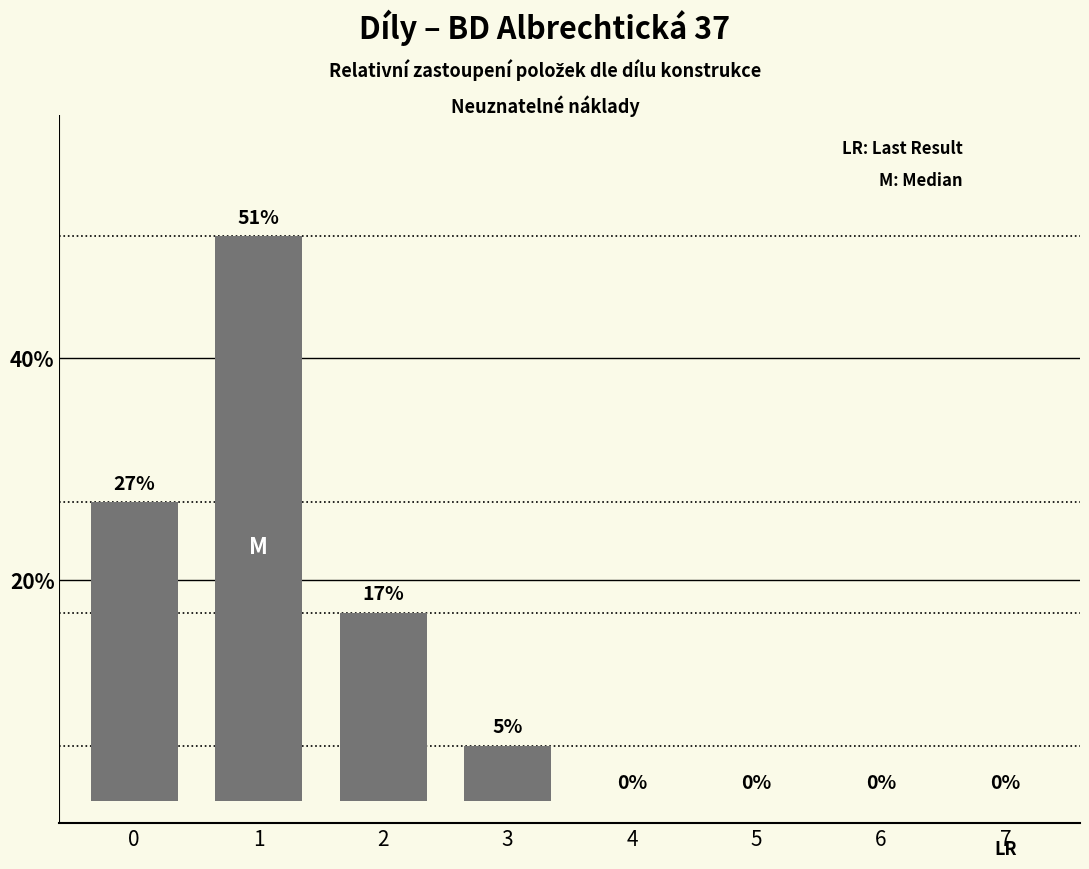

Reading left to right, transcribe all the data shown in this chart.

0=27	1=51	2=17	3=5	4=0	5=0	6=0	7=0